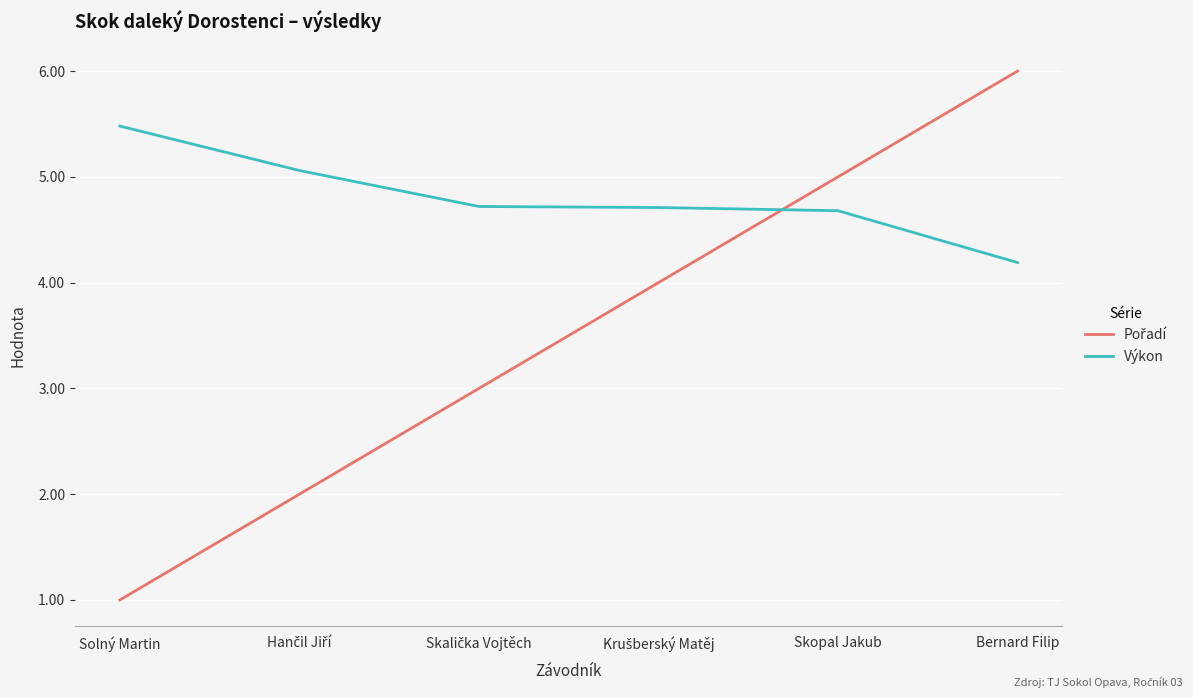

At how many categories does at least one series exceed 3?

6